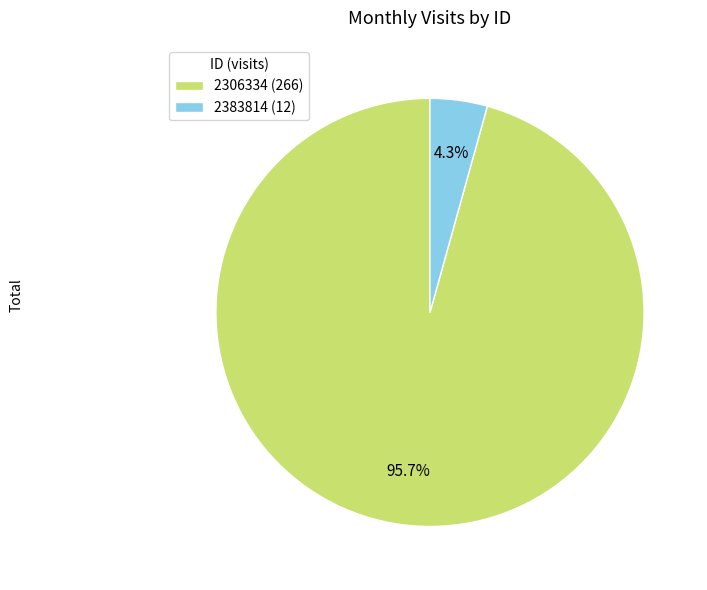

Is there any slice that represents more than half of the pie?

Yes